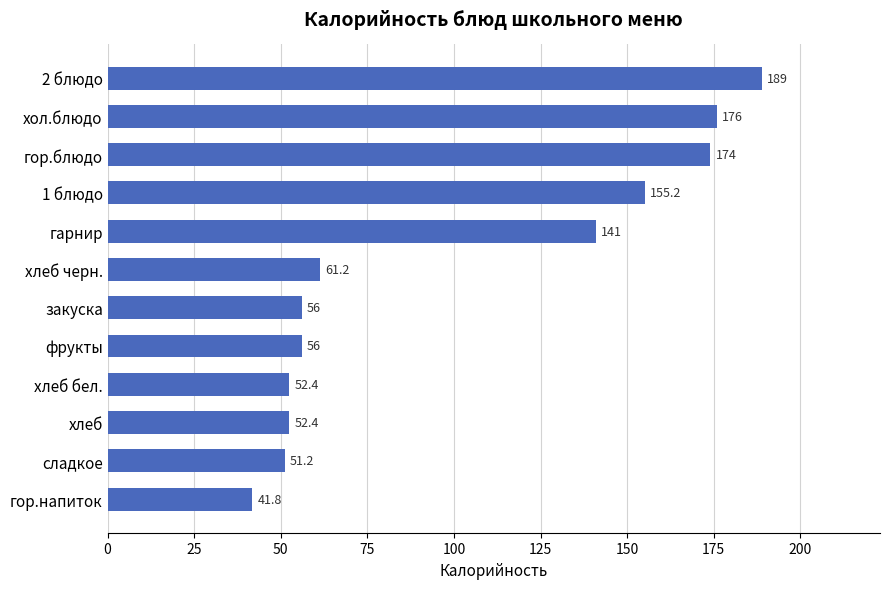

What value does the data have at хлеб черн.?

61.2